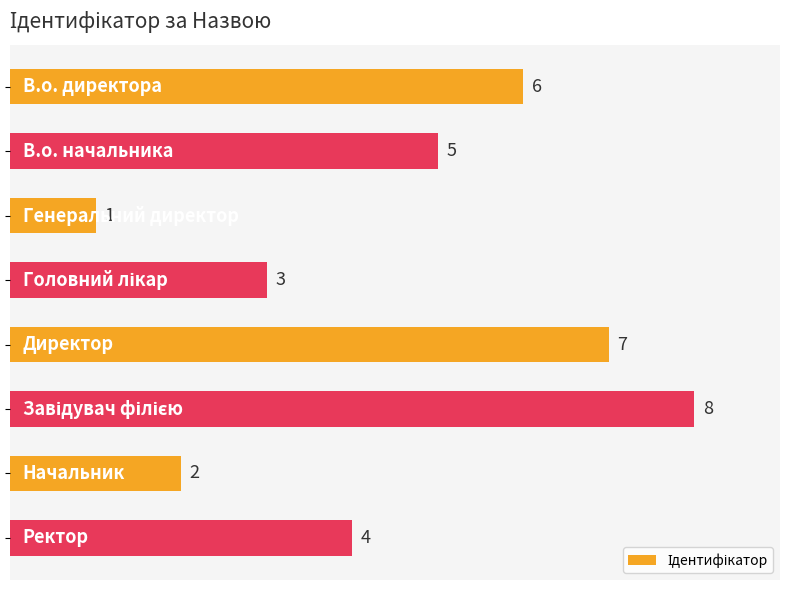

What is the difference between the maximum and second lowest values?

6